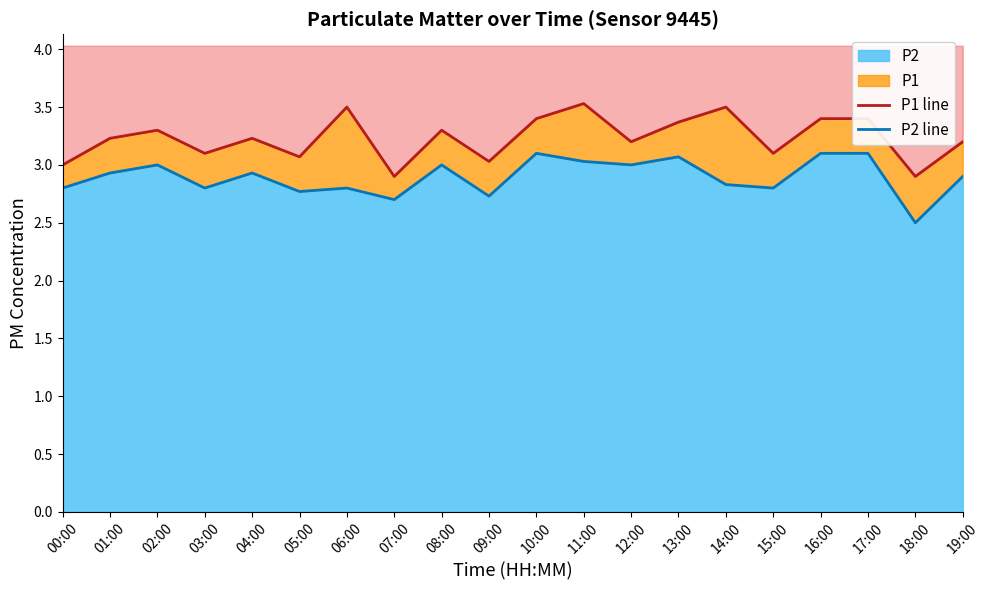

True or false: P1 line and P2 line cross at least once.

False